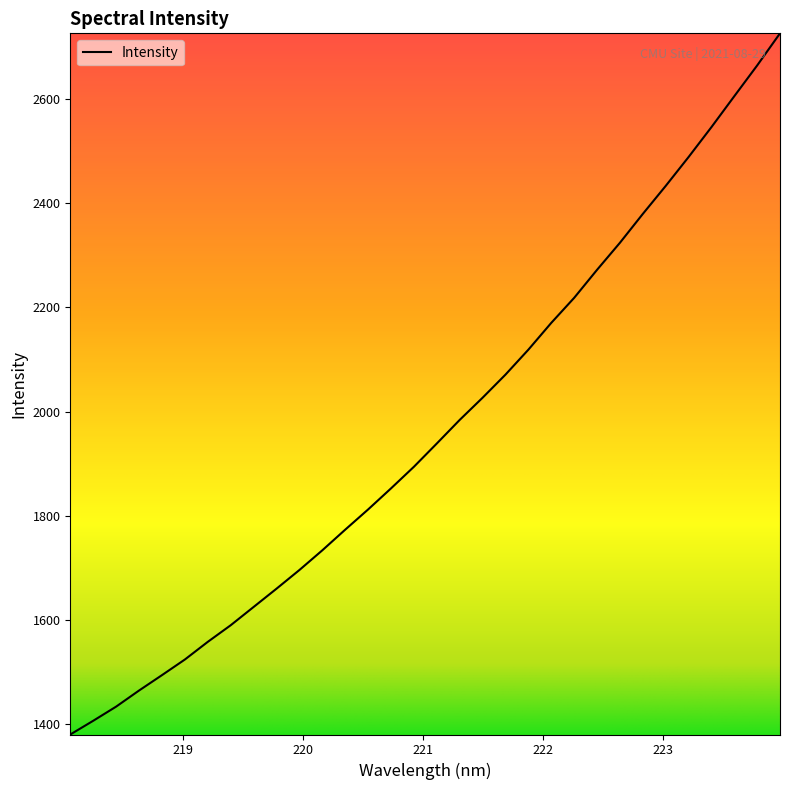

What is the minimum value shown in the chart?

1380.1